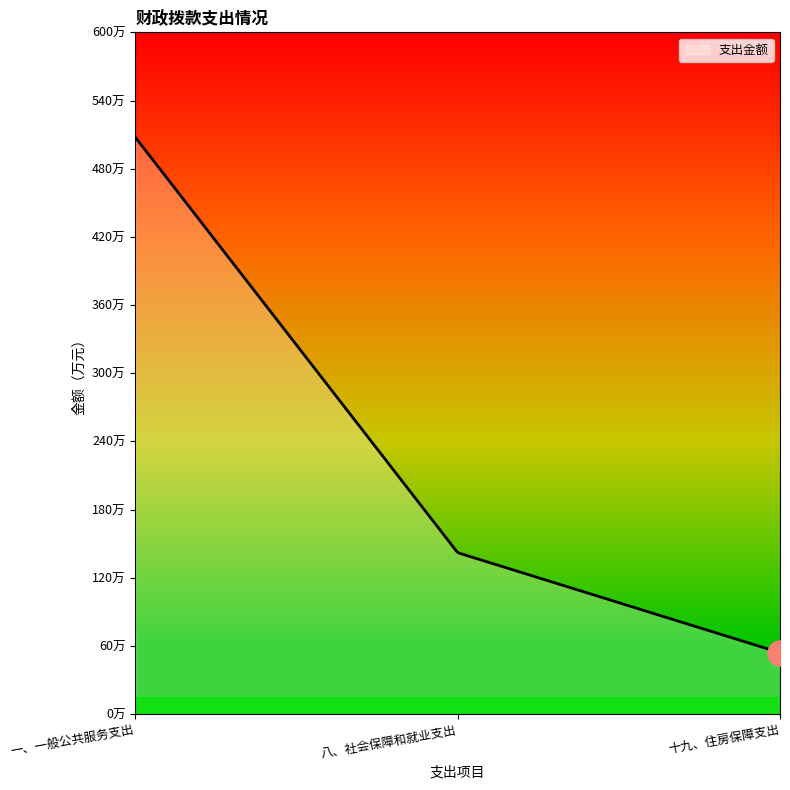

Is this an area chart (filled region under the line)?

Yes